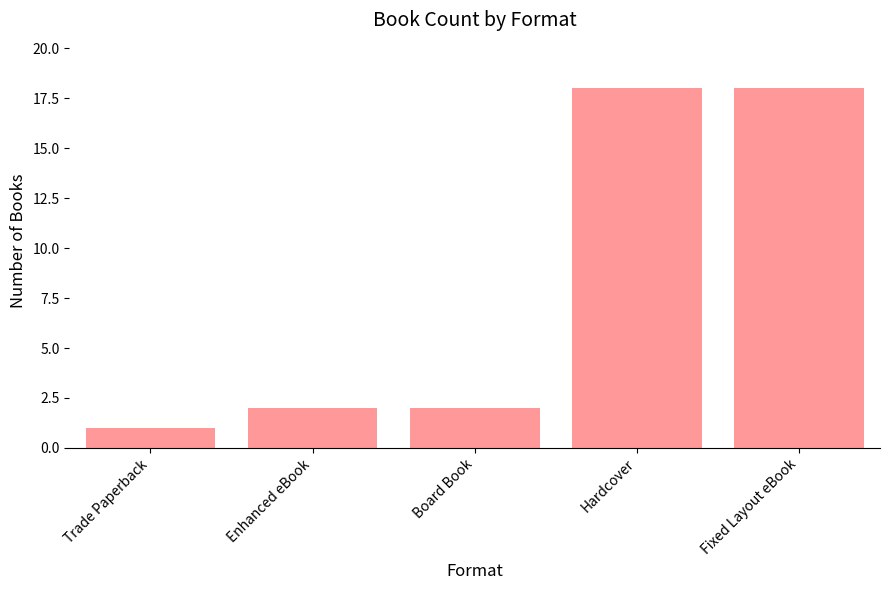

The value at Hardcover is 7. True or false?

False